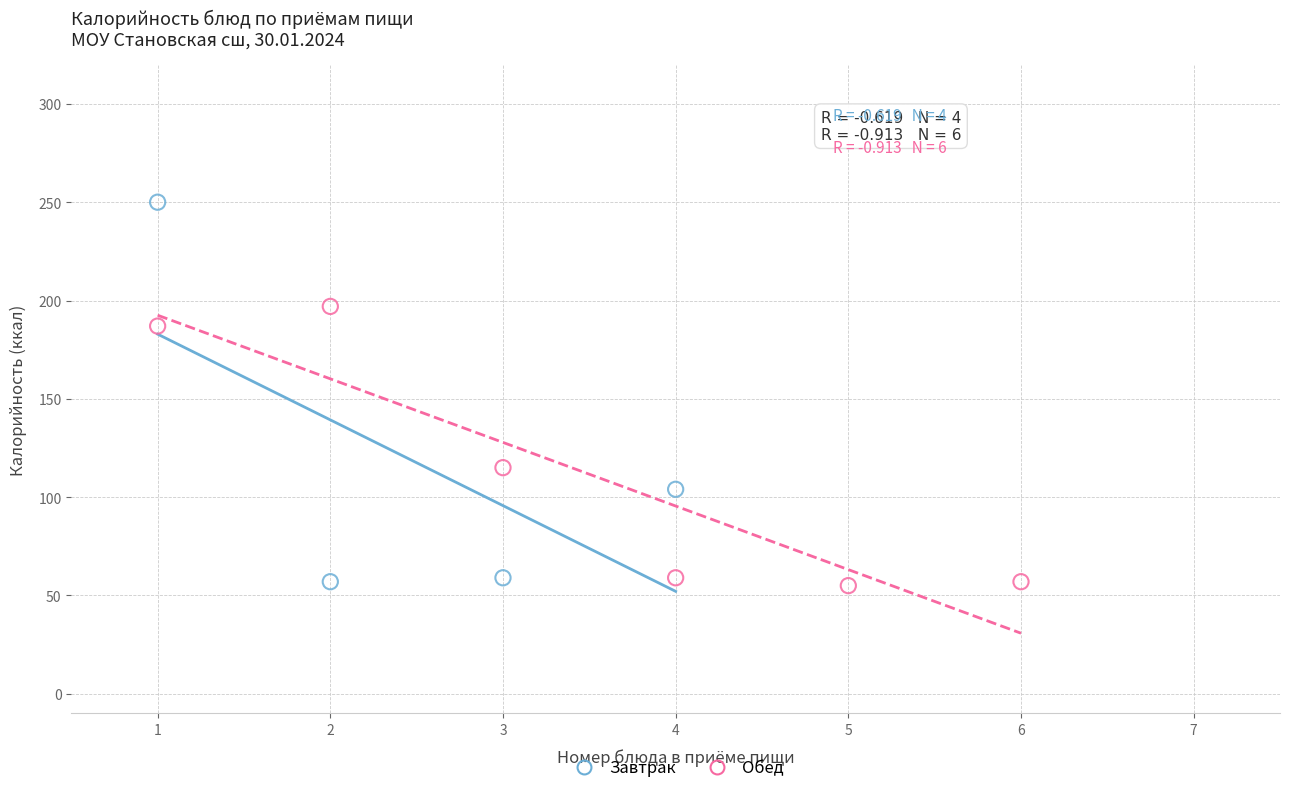

Which series has the largest Y range (max minus min)?

Завтрак